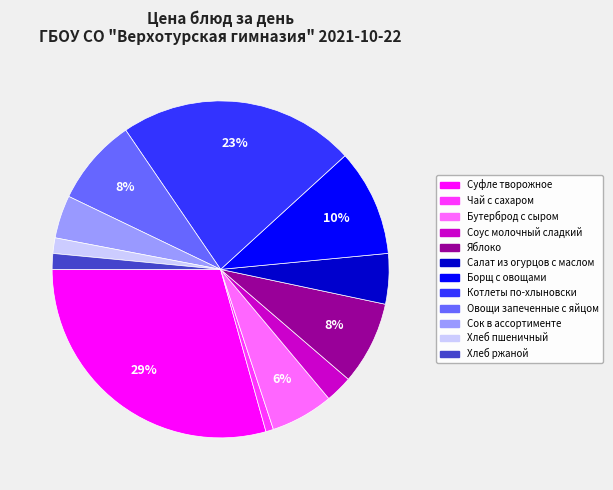

Is Хлеб пшеничный the majority of the pie?

No